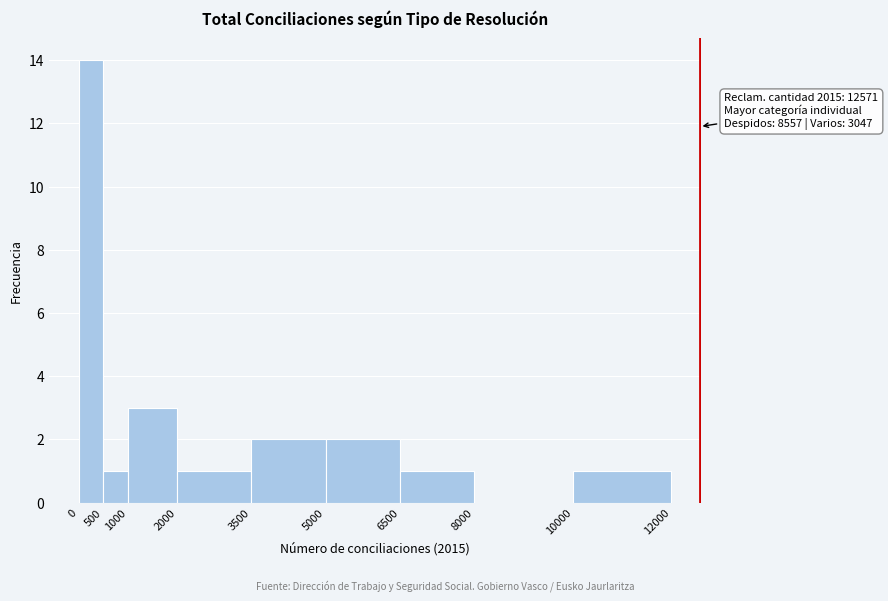

Over which range of the x-axis is the bar tallest?

0 to 500